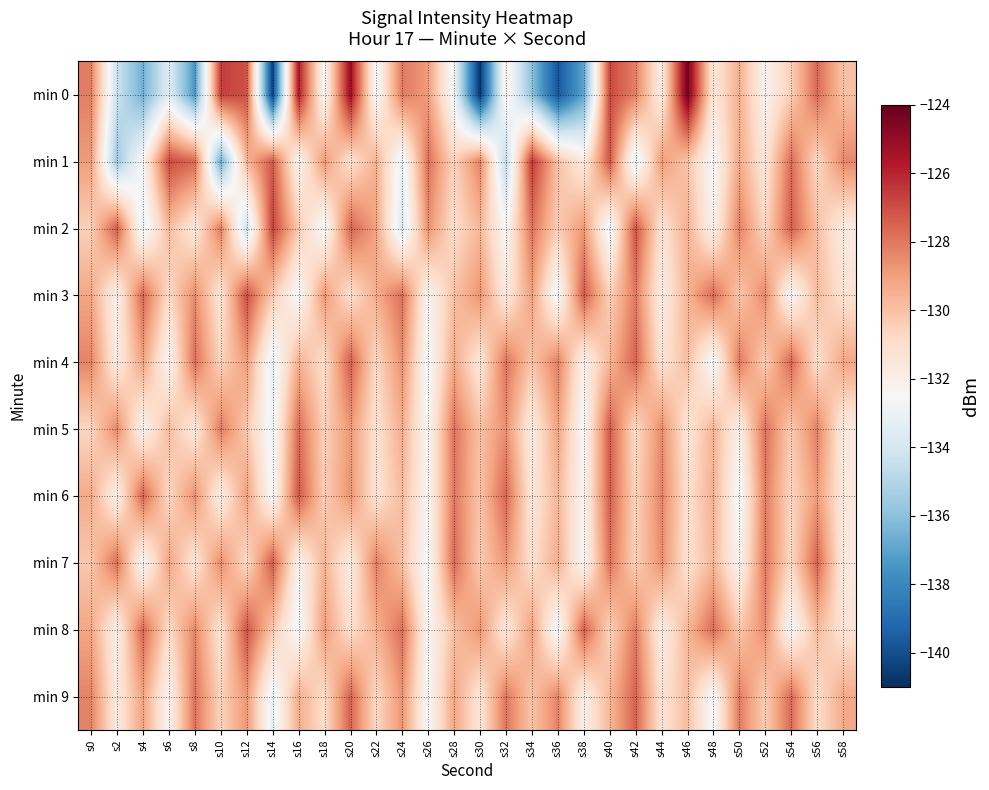

How many distinct data groups are displayed?

10